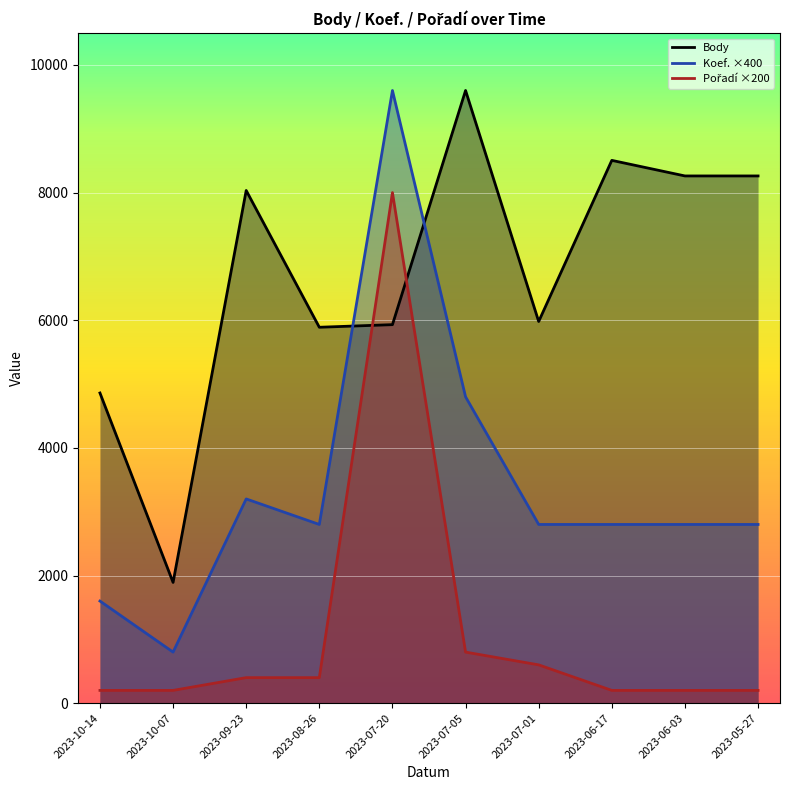

At which label does Body reach its minimum?

2023-10-07